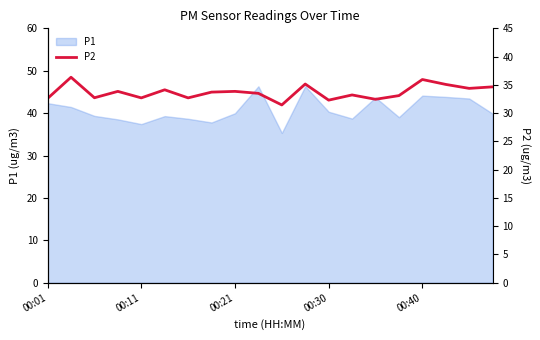

What is the highest value of the P1 series?

46.4